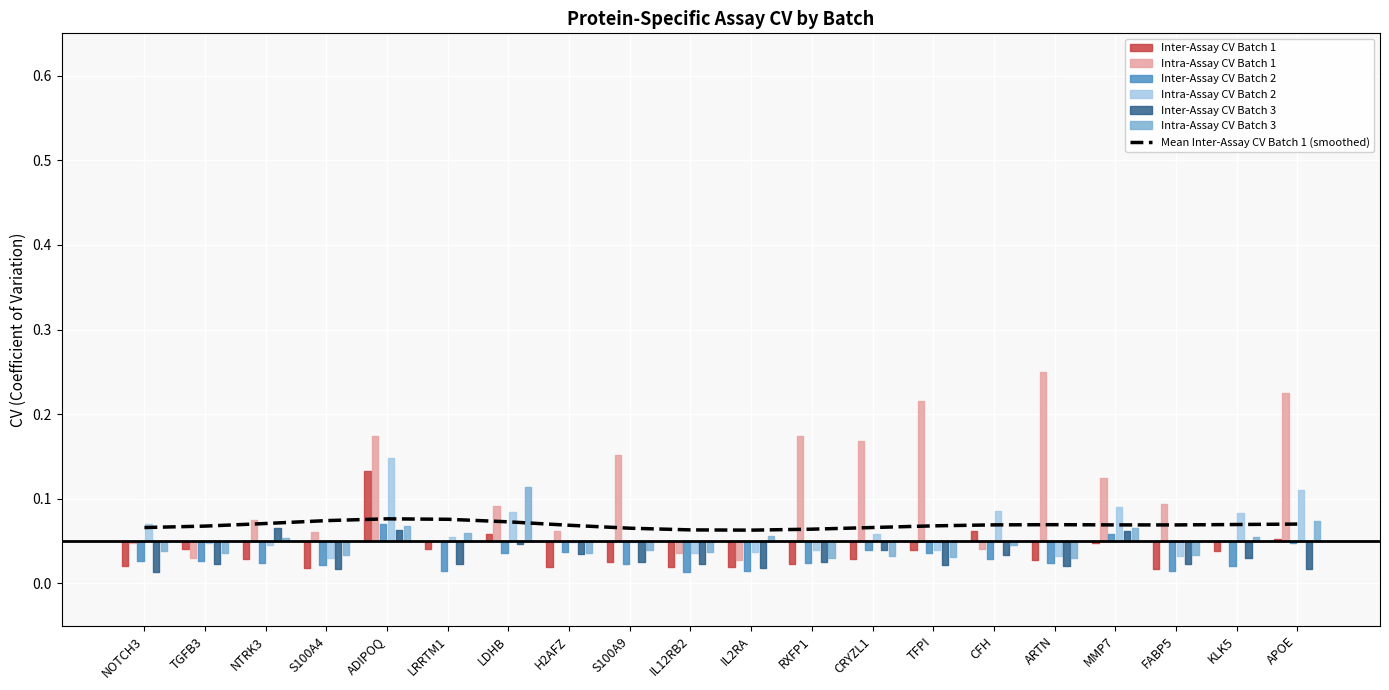

What is the label of the 5th point from the right?

ARTN